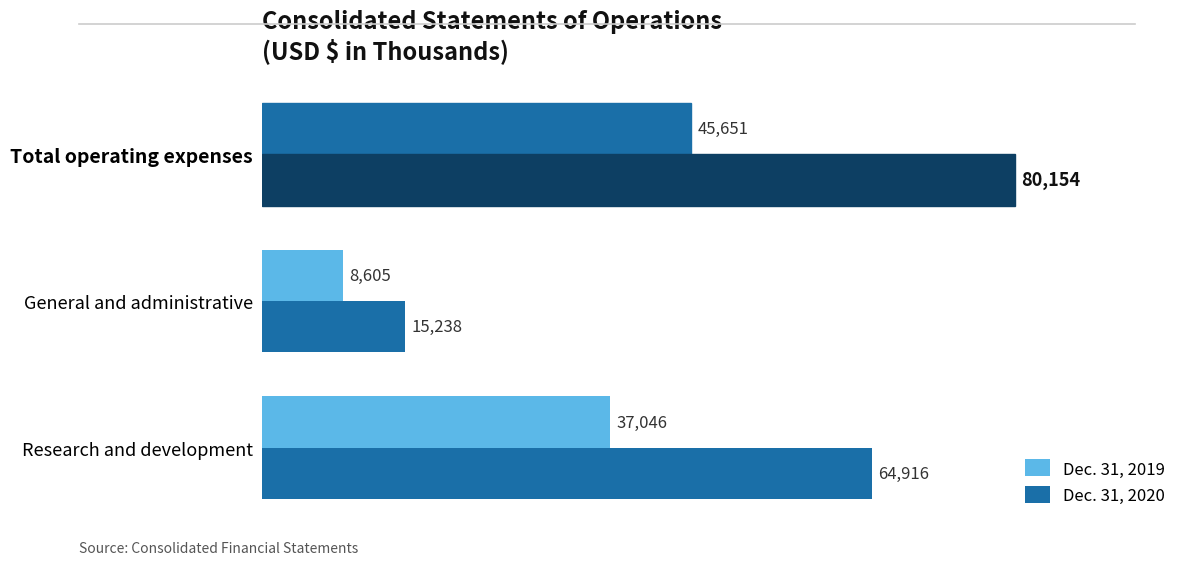

How many distinct data groups are displayed?

2